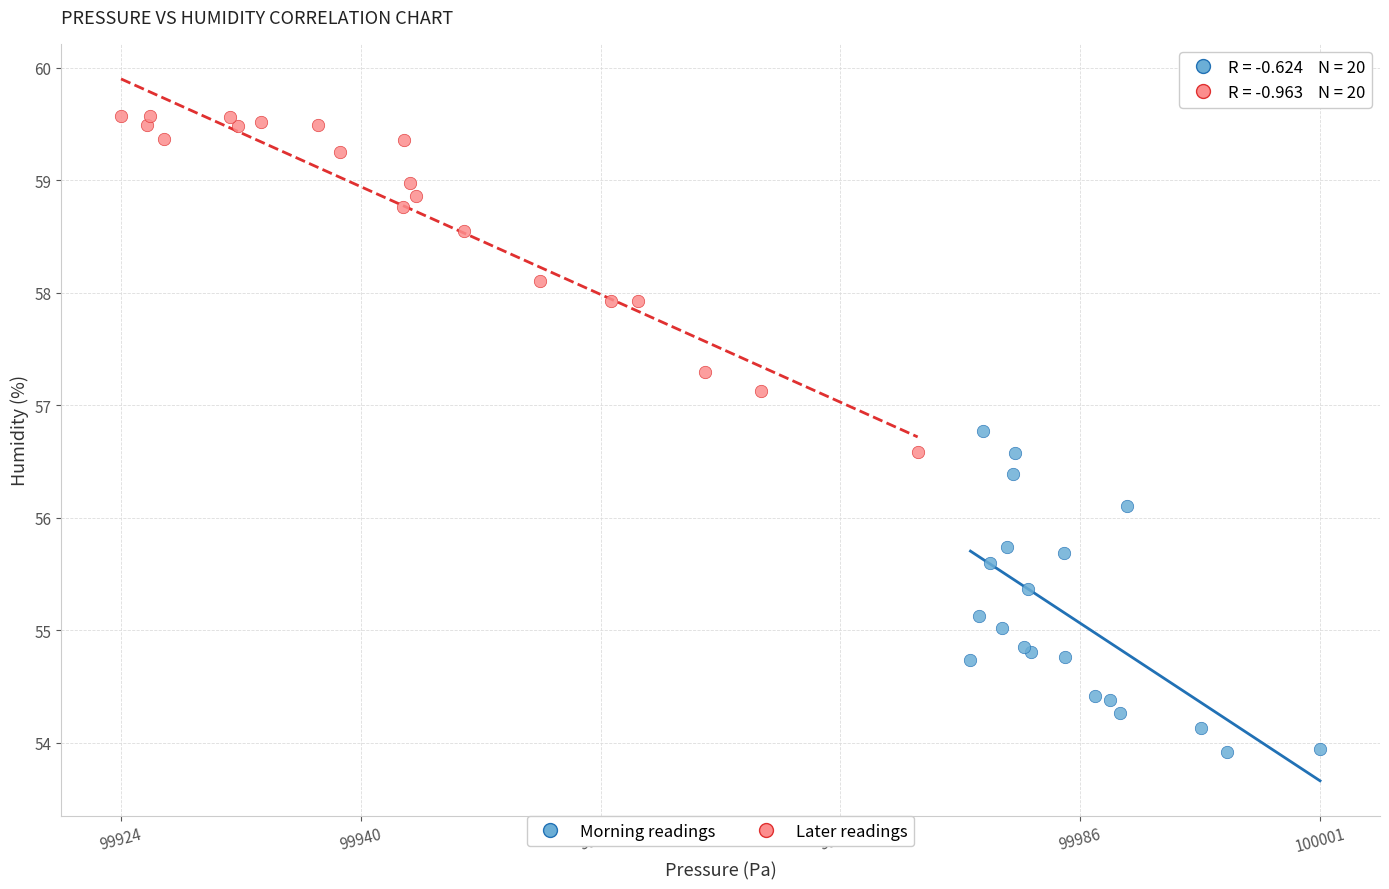

Which series contains the lowest Y value?

Morning readings